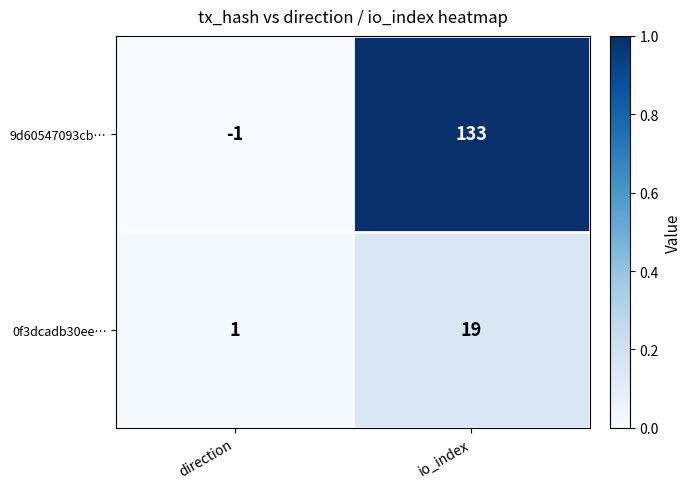

Where is 0f3dcadb30ee… nearest to the value 10?

direction